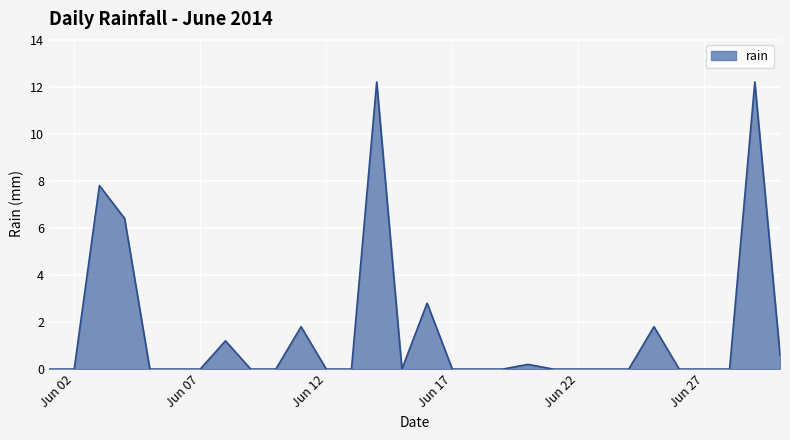

What is the greatest value displayed?

12.2